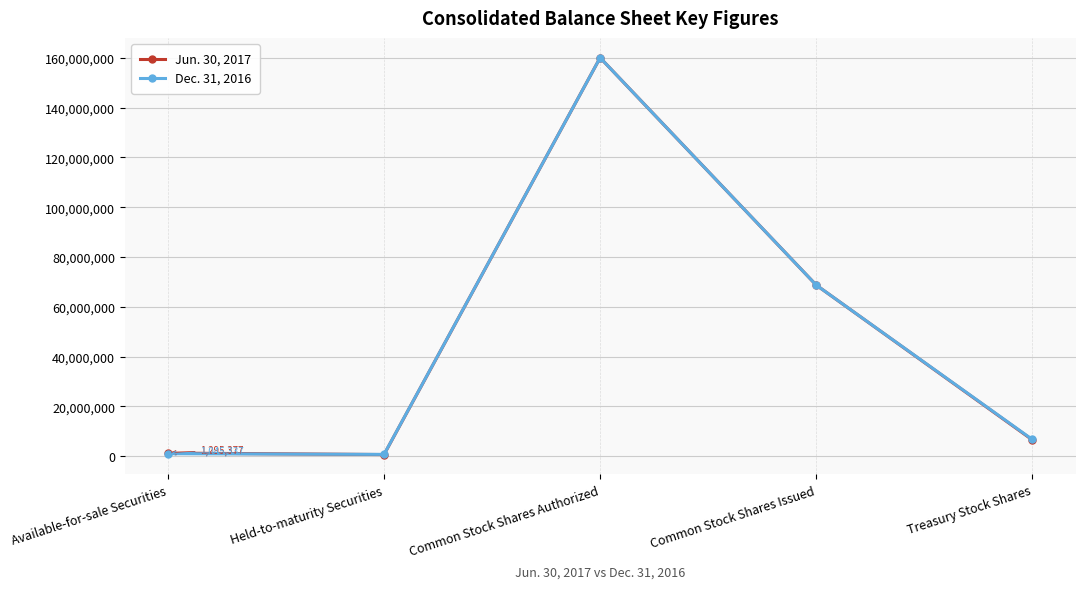

What is the label of the 4th point from the right?

Held-to-maturity Securities